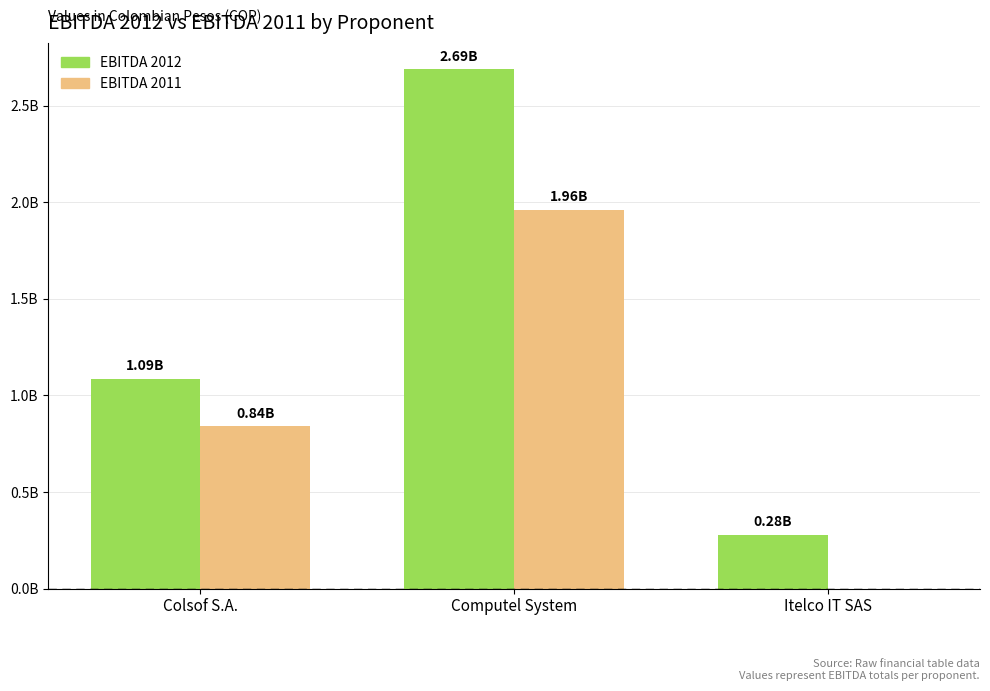

Which series has the largest total across all categories?

EBITDA 2012